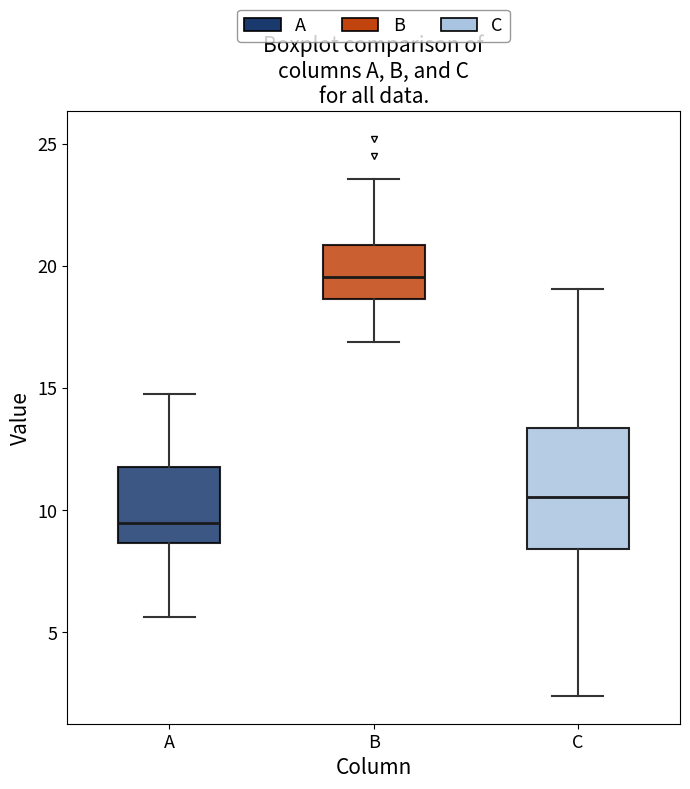

Reading left to right, transcribe this box plot: for each box, give where its median line is, the range the box spans, and where its two whiskers end, as read against the y-axis. The values are not printed on the chart, so give them approximately, as read against the axis.

A: median 9.5, box 8.5 to 11.5, whiskers 5.5 to 15.0
B: median 19.5, box 18.5 to 21.0, whiskers 17.0 to 23.5
C: median 10.5, box 8.5 to 13.5, whiskers 2.5 to 19.0